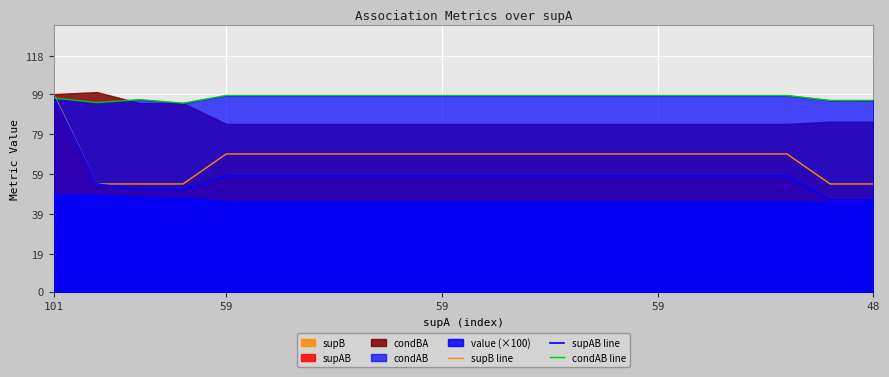

True or false: supAB line and condAB line intersect in this chart.

True